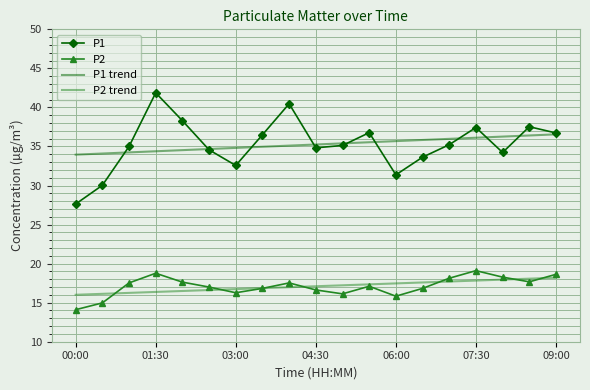

What is the highest value of the P1 trend series?

36.6